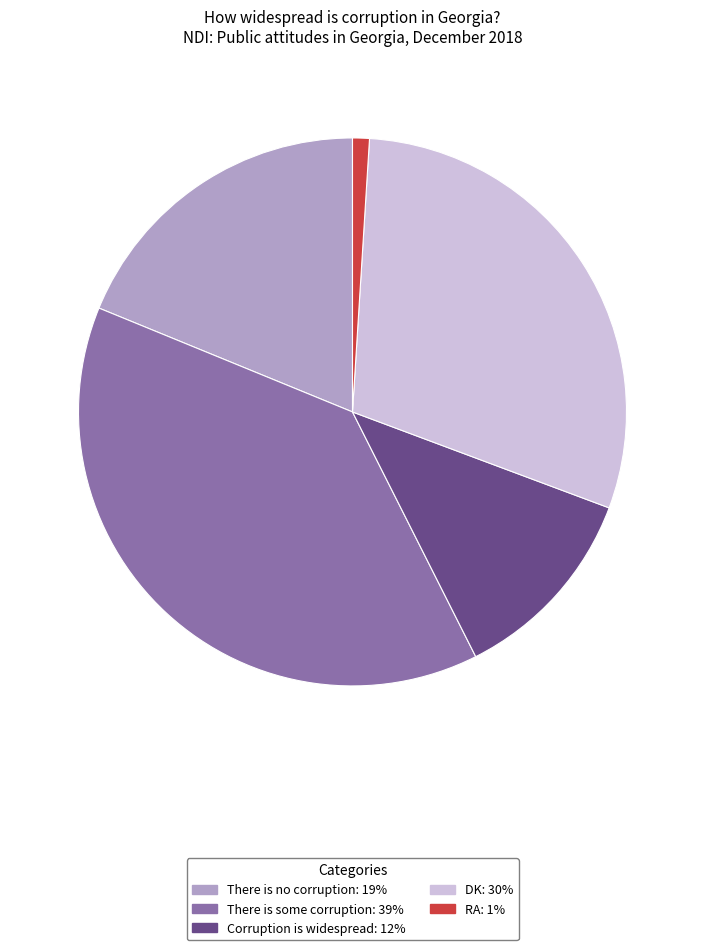

Which slice is the smallest?

RA